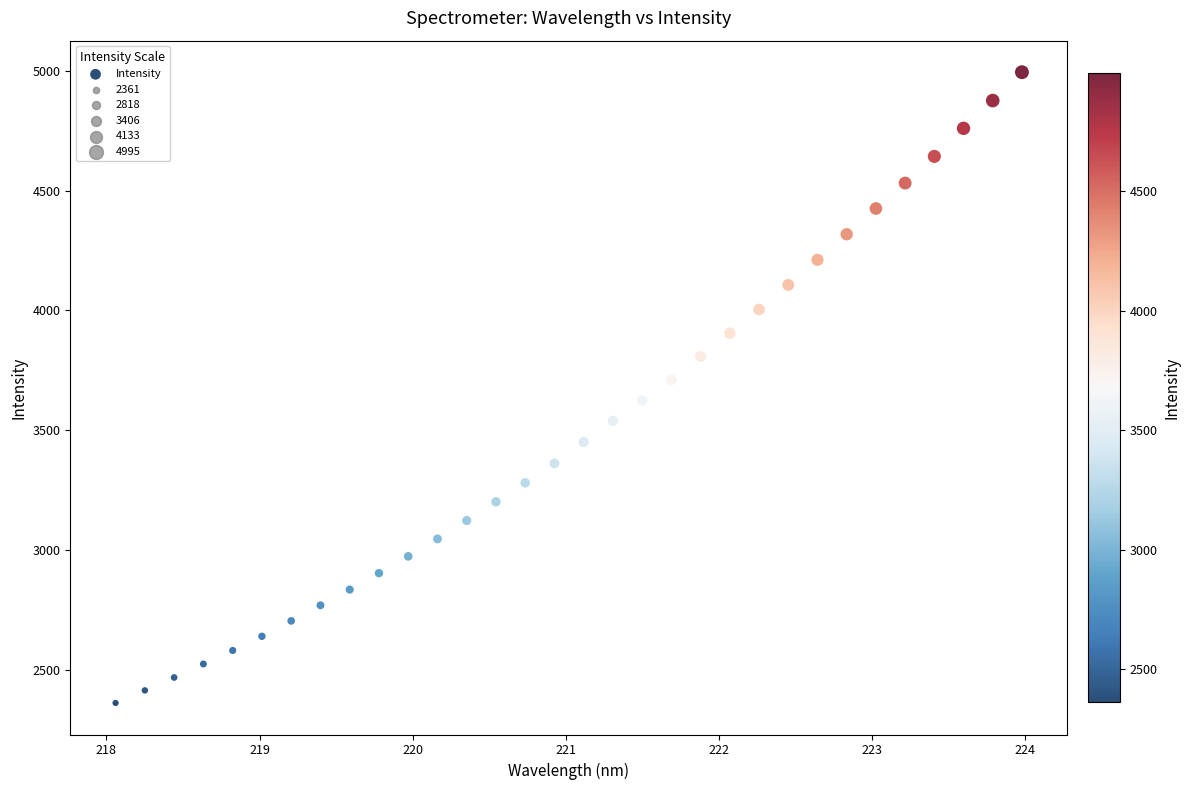

What is the range of Y values (max minus min)?

2634.0